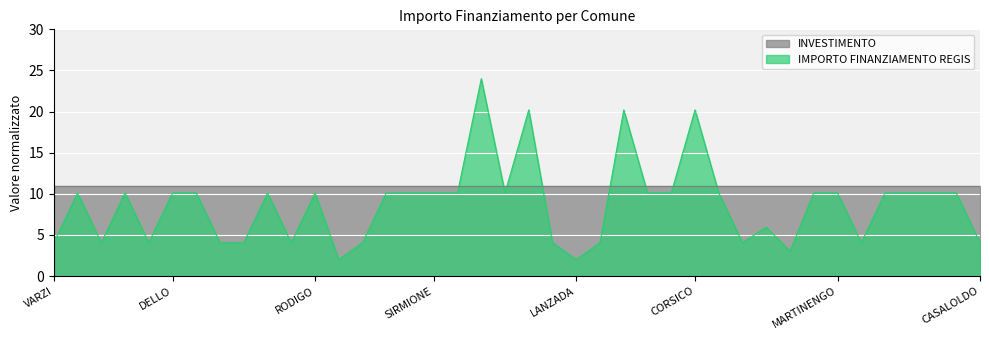

Where is the first local maximum?

BREGNANO